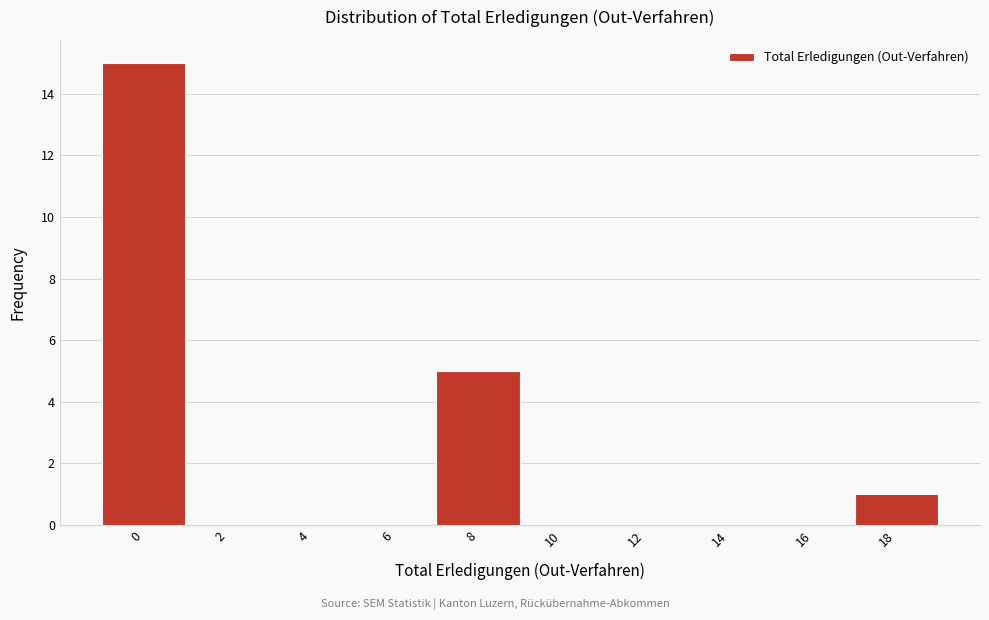

Reading left to right, list all the values displayed in this chart.

0=15	2=0	4=0	6=0	8=5	10=0	12=0	14=0	16=0	18=1